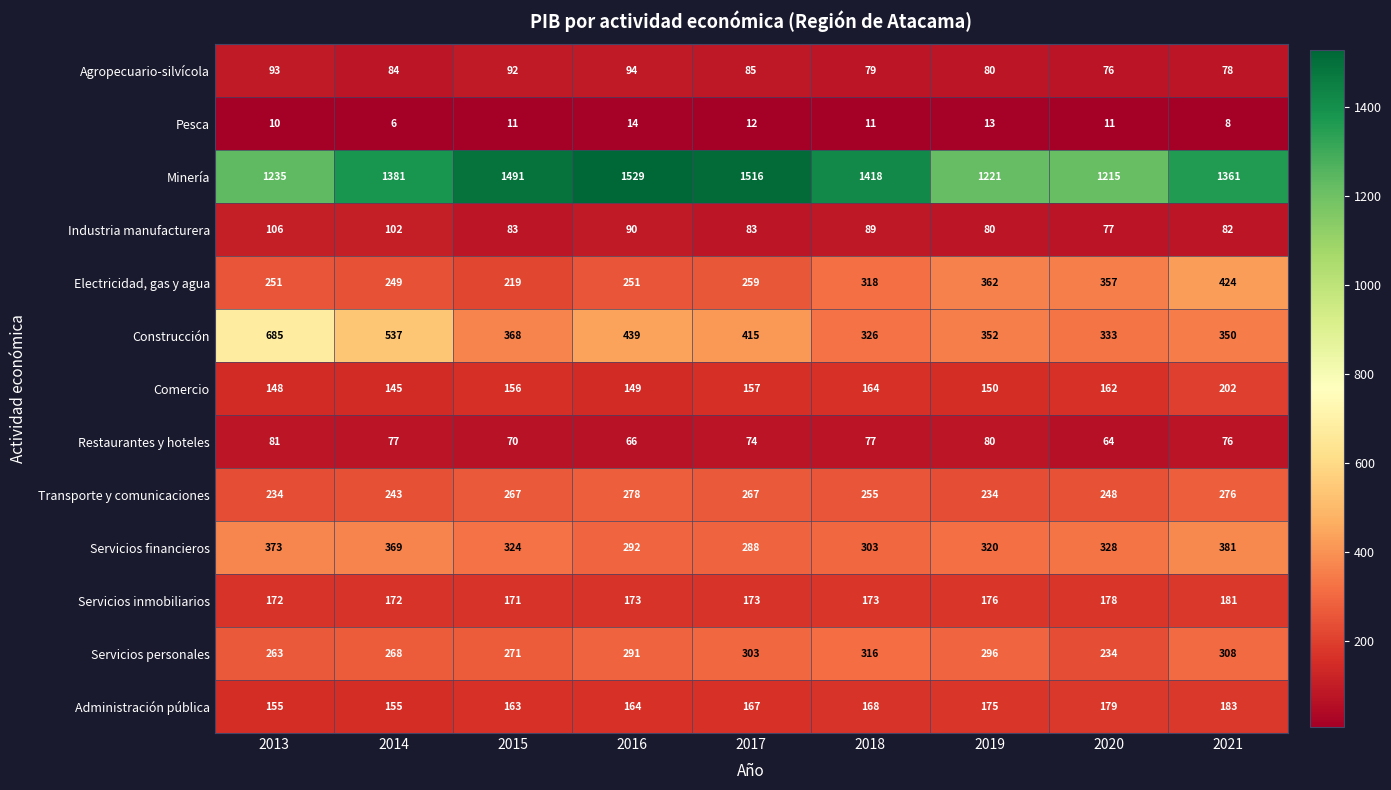

How many data points in Electricidad, gas y agua are less than 259?

4